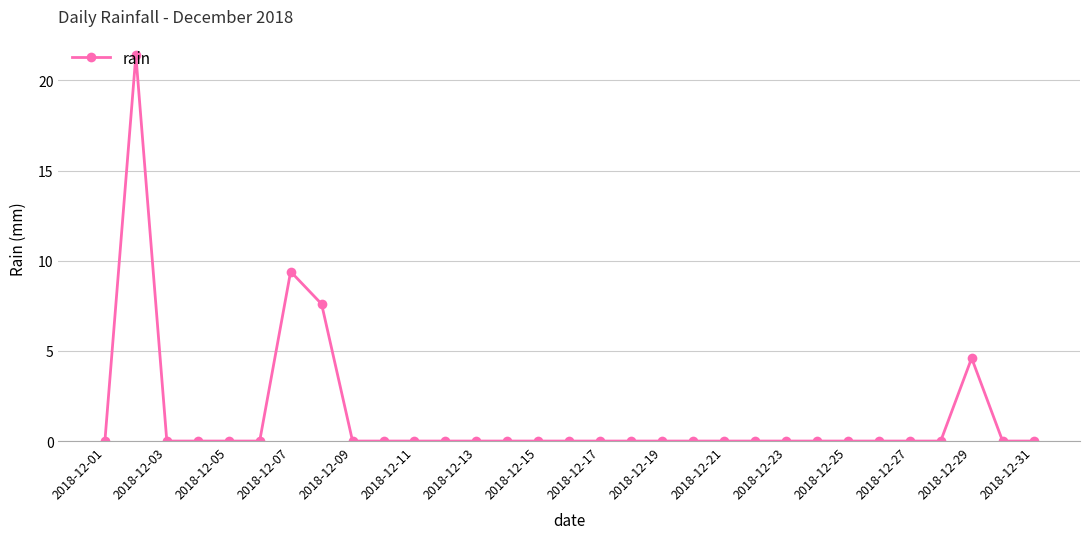

True or false: the data has more than 0 interior local peaks.

True